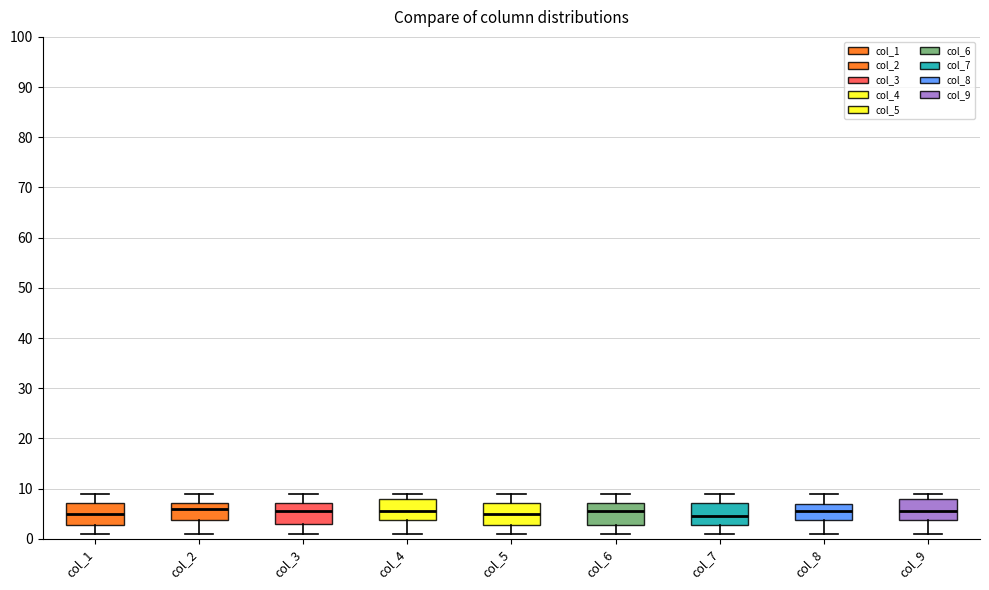

Reading left to right, read every box against the y-axis: the position of its median line, the range the box covers, and the ends of its whiskers. The values are not printed on the chart, so give them approximately, as read against the axis.

col_1: median 5, box 3 to 7, whiskers 1 to 9
col_2: median 6, box 4 to 7, whiskers 1 to 9
col_3: median 6, box 3 to 7, whiskers 1 to 9
col_4: median 6, box 4 to 8, whiskers 1 to 9
col_5: median 5, box 3 to 7, whiskers 1 to 9
col_6: median 6, box 3 to 7, whiskers 1 to 9
col_7: median 5, box 3 to 7, whiskers 1 to 9
col_8: median 6, box 4 to 7, whiskers 1 to 9
col_9: median 6, box 4 to 8, whiskers 1 to 9